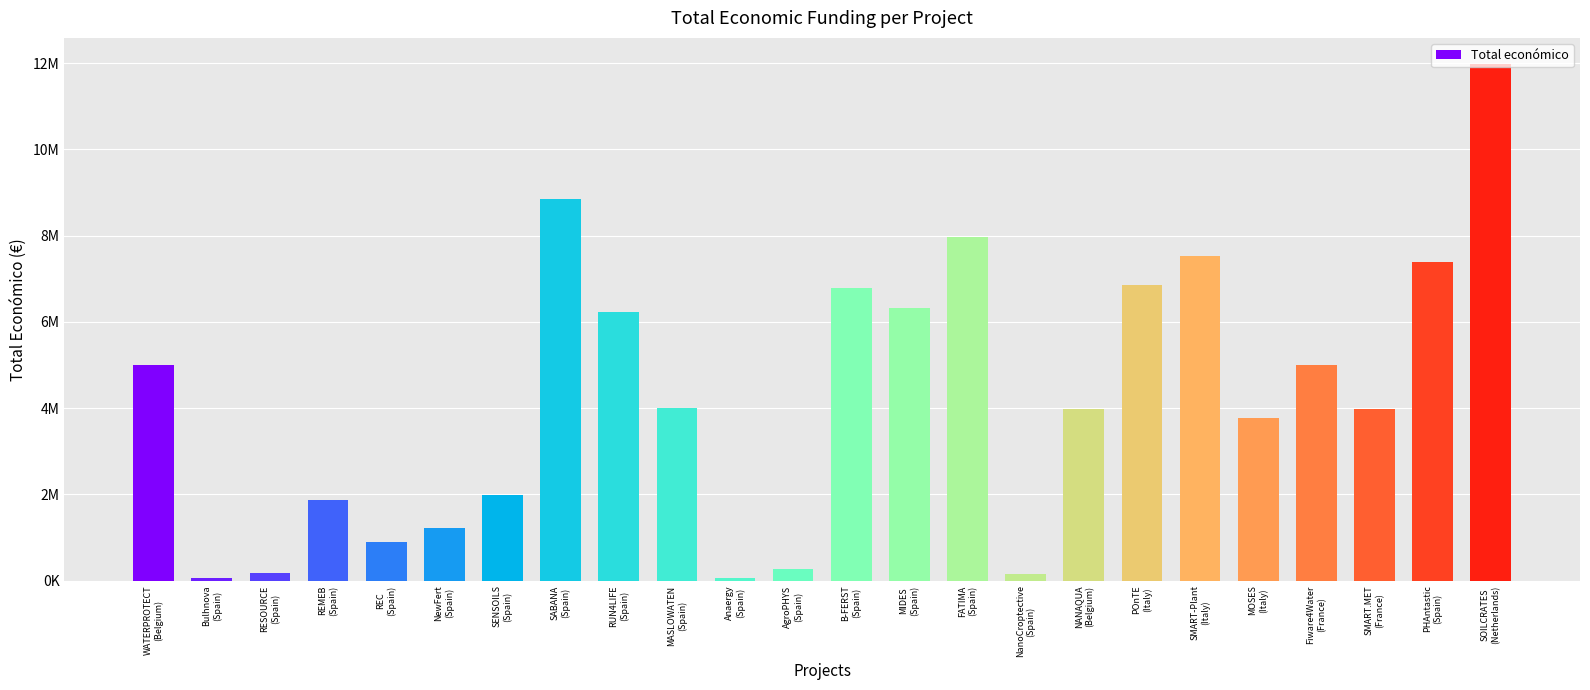

What is the average value?

4262304